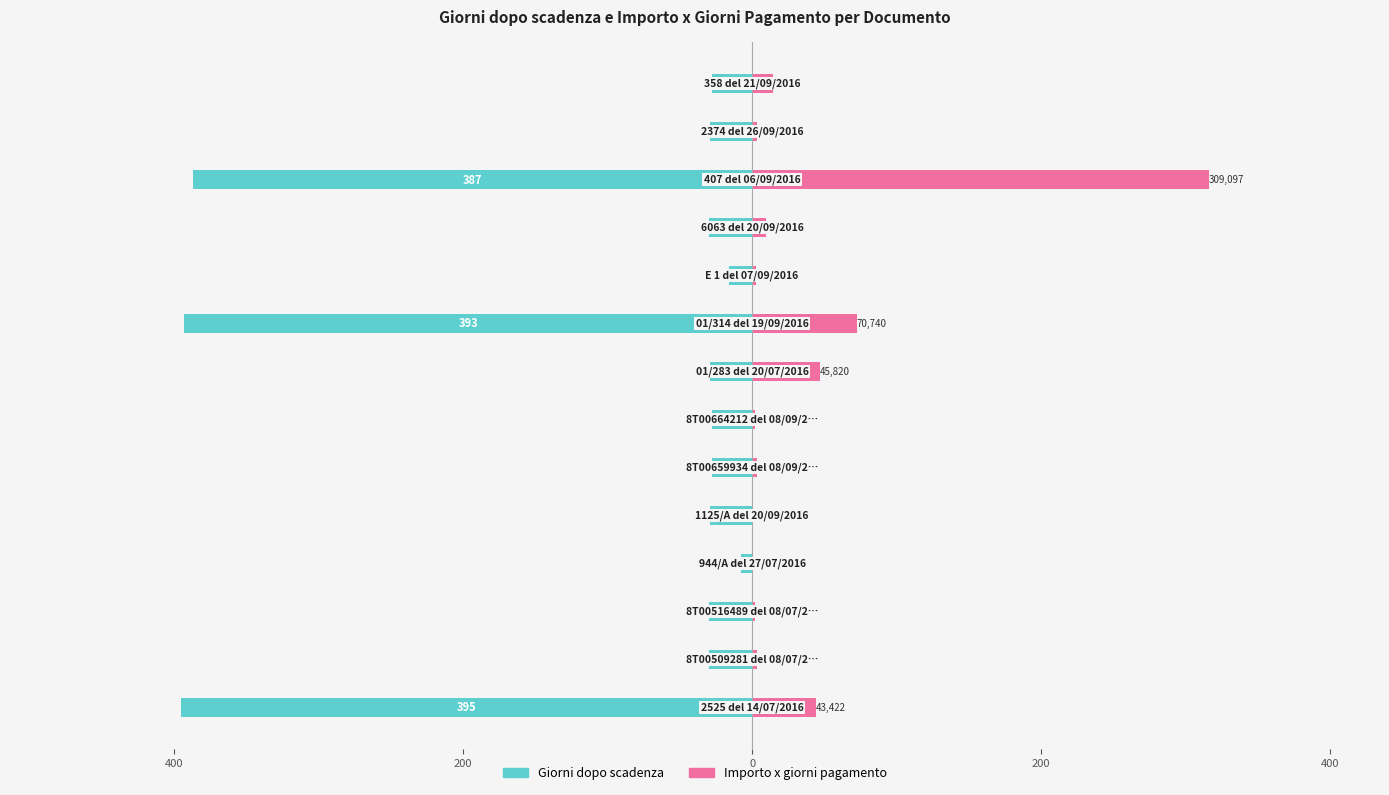

Which has a higher value, 10 or 400?

400